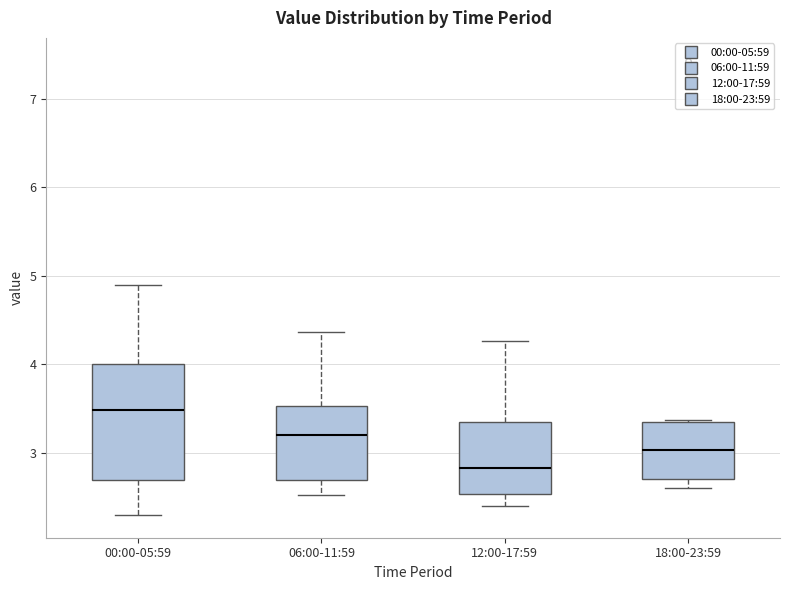

Reading left to right, transcribe this box plot: for each box, give where its median line is, the range the box spans, and where its two whiskers end, as read against the y-axis. The values are not printed on the chart, so give them approximately, as read against the axis.

00:00-05:59: median 3.5, box 2.7 to 4.0, whiskers 2.3 to 4.9
06:00-11:59: median 3.2, box 2.7 to 3.5, whiskers 2.5 to 4.4
12:00-17:59: median 2.8, box 2.5 to 3.4, whiskers 2.4 to 4.3
18:00-23:59: median 3.0, box 2.7 to 3.3, whiskers 2.6 to 3.4